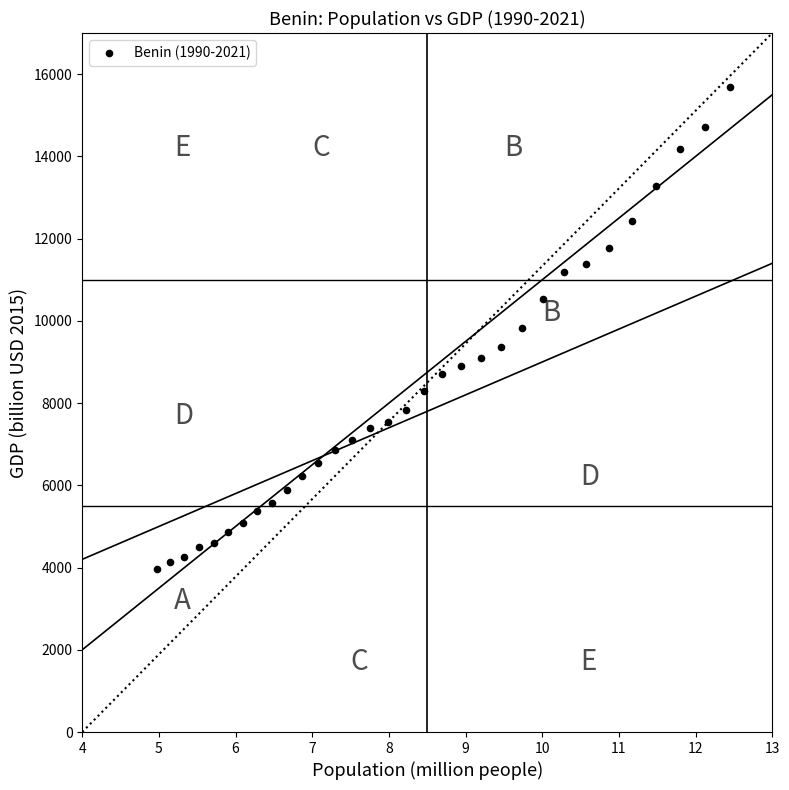

What is the range of X values (max minus min)?

7.5